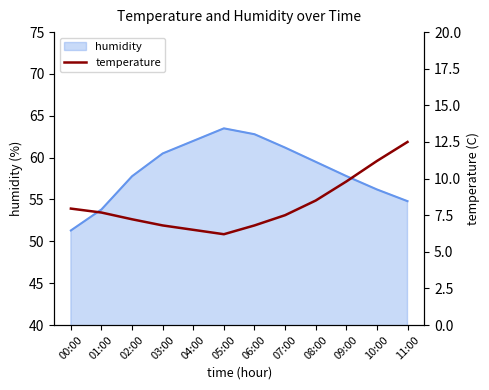

At which category does the data reach its first local valley?

05:00